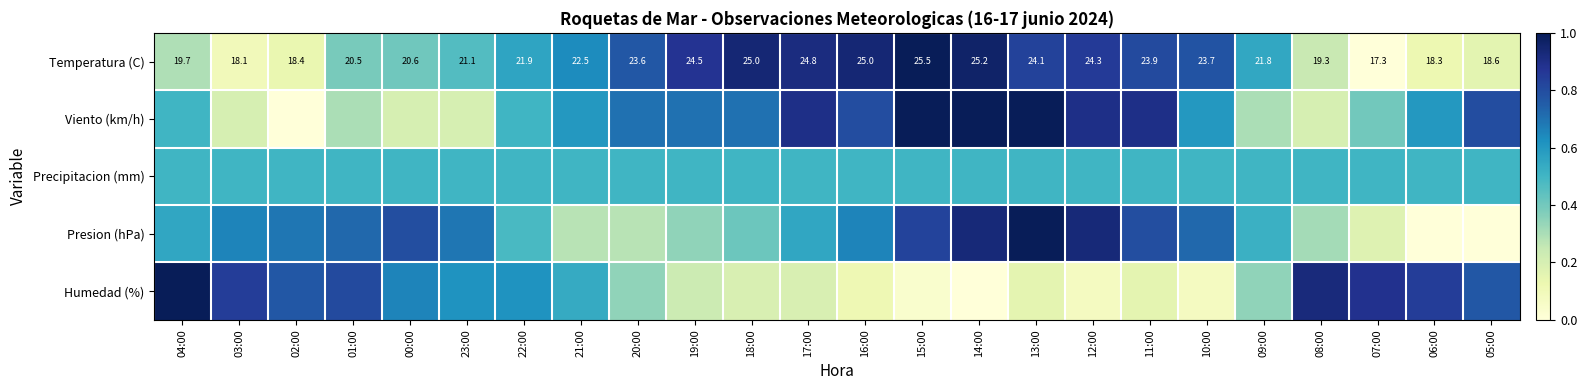

What is the total value across all series at 17:00?

3.1